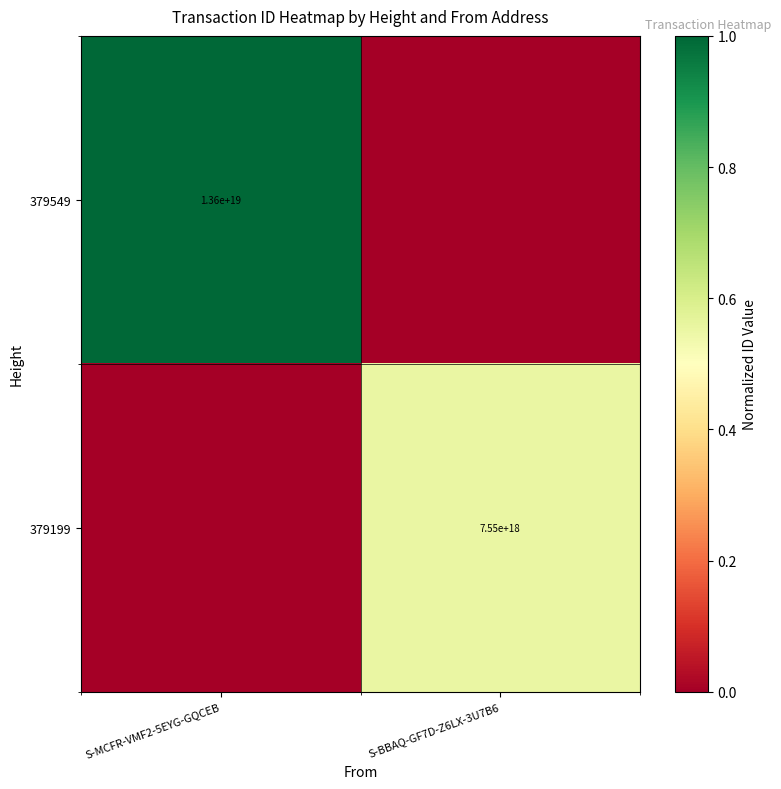

The 379549 series shows 13600000000000000000 at S-MCFR-VMF2-5EYG-GQCEB. True or false?

True